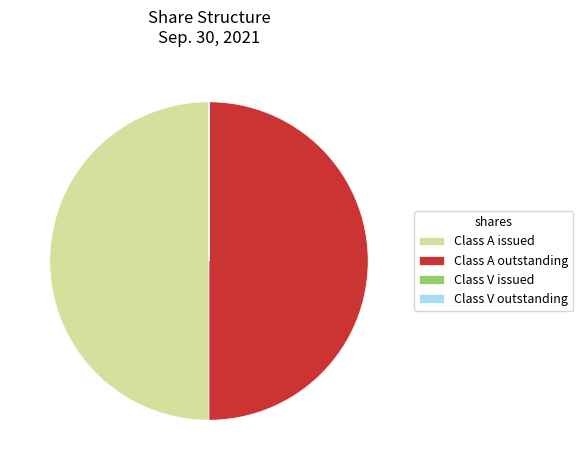

Do Class A issued and Class A outstanding together represent more than half of the pie?

Yes